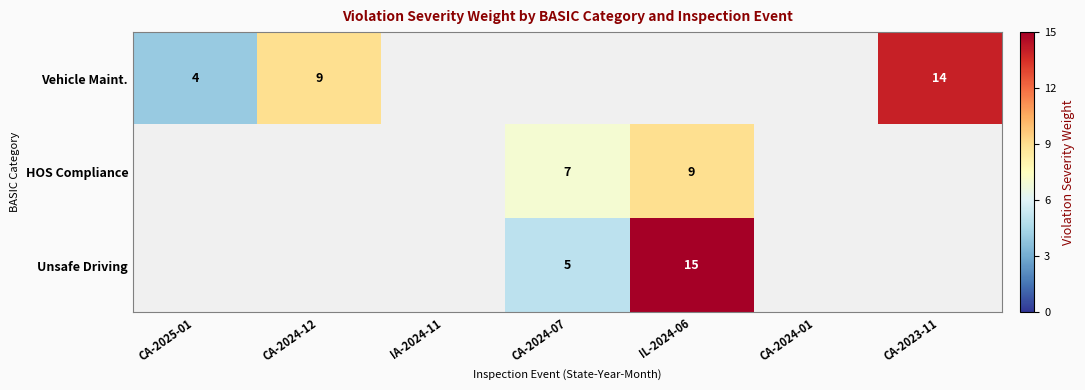

Is it true that Vehicle Maint. equals 14 at CA-2024-12?

False